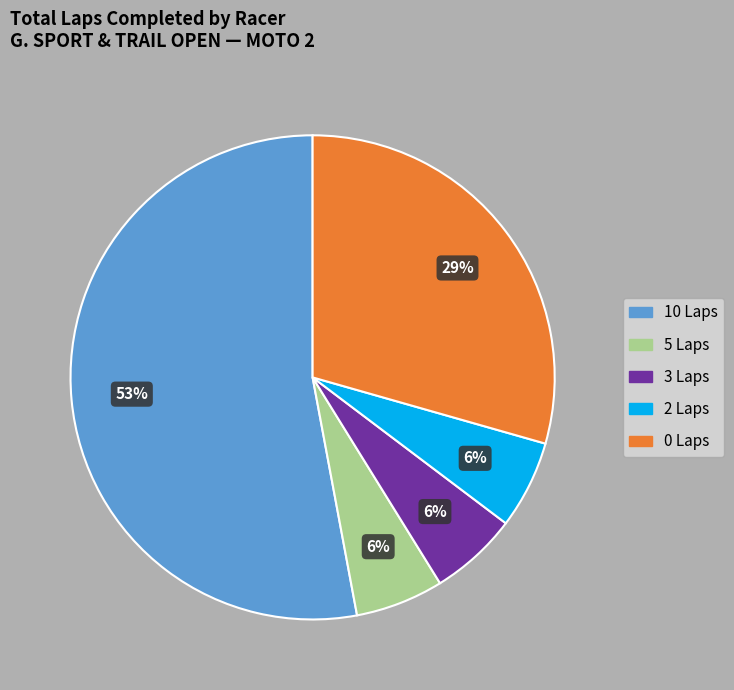

To the nearest percent, what is the difference between the largest and smallest slice percentages?

47%